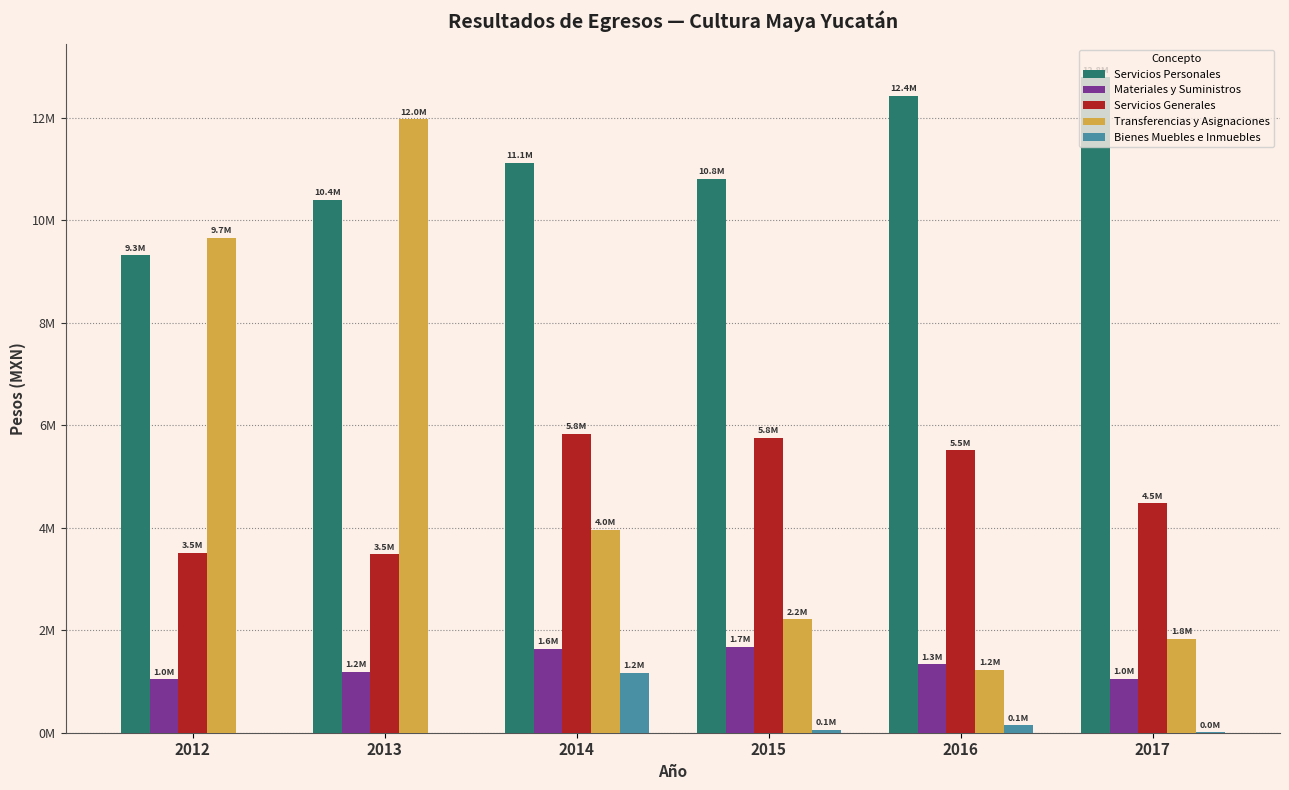

Which series has the largest total across all categories?

Servicios Personales